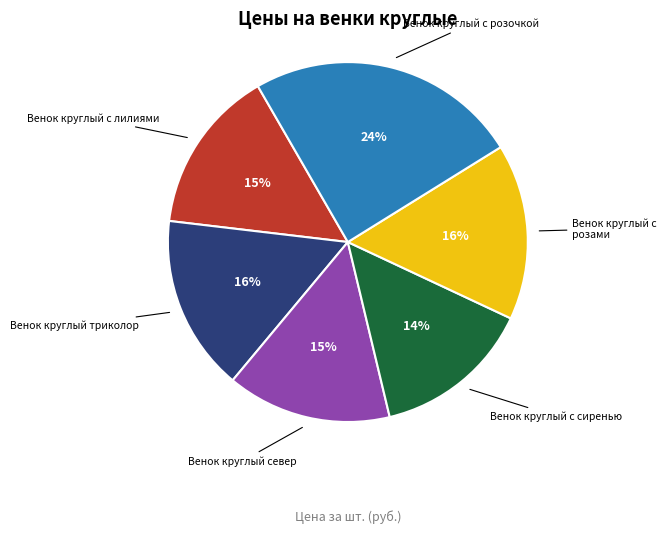

How many segments does this pie chart have?

6